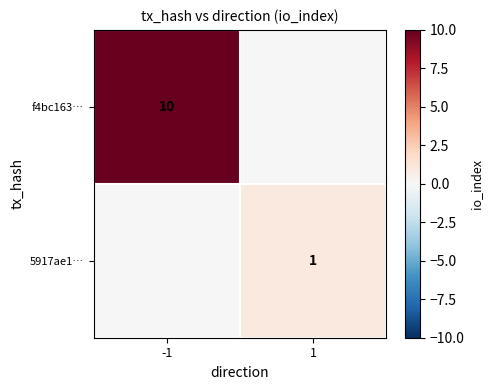

True or false: f4bc163… has a value of 3 at -1.

False